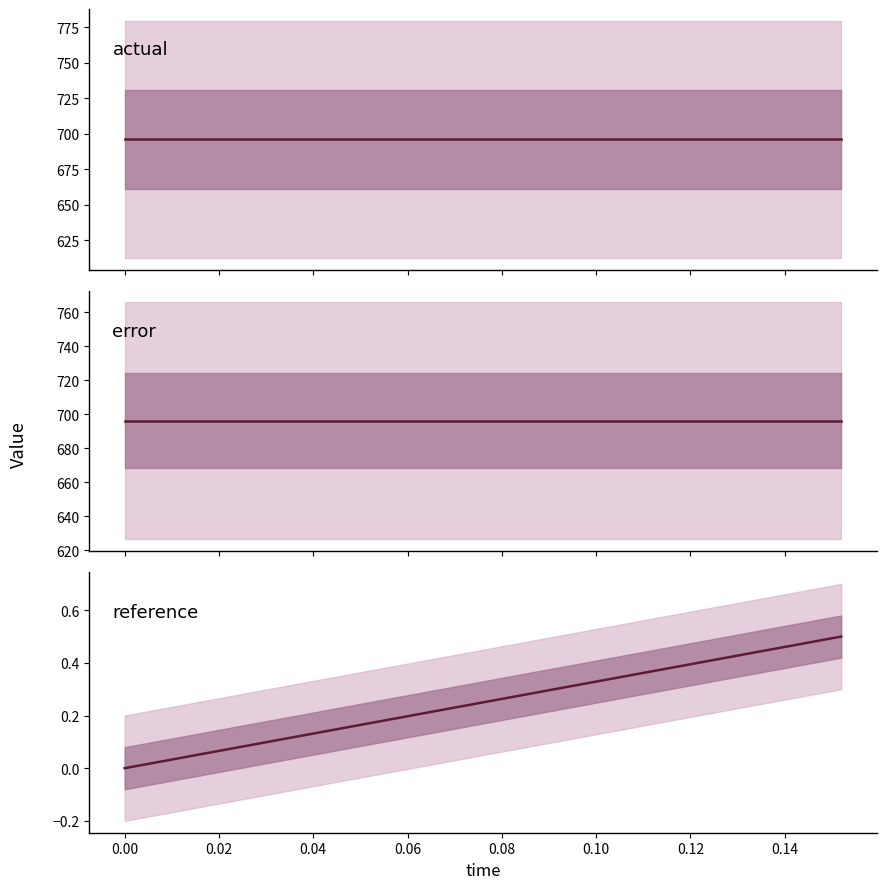

Reading right to left, transcribe all the data shown in this chart.

actual: 696.1	696.1	696.1	696.1	696.1	696.1	696.1	696.1	696.1	696.1	696.1	696.1	696.1	696.1	696.1	696.1	696.1	696.1	696.1	696.1
error: 696.1	696.1	696.1	696.1	696.1	696.1	696.1	696.1	696.1	696.1	696.1	696.1	696.1	696.1	696.1	696.1	696.1	696.1	696.1	696.1
reference: 0.5	0.5	0.4	0.4	0.4	0.4	0.3	0.3	0.3	0.3	0.2	0.2	0.2	0.2	0.1	0.1	0.1	0.1	0.0	0.0